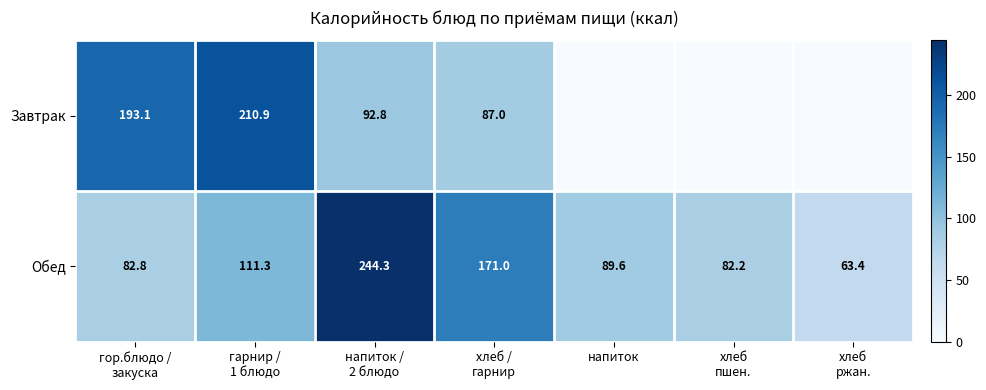

Which has a higher value, напиток /
2 блюдо or гарнир /
1 блюдо?

гарнир /
1 блюдо